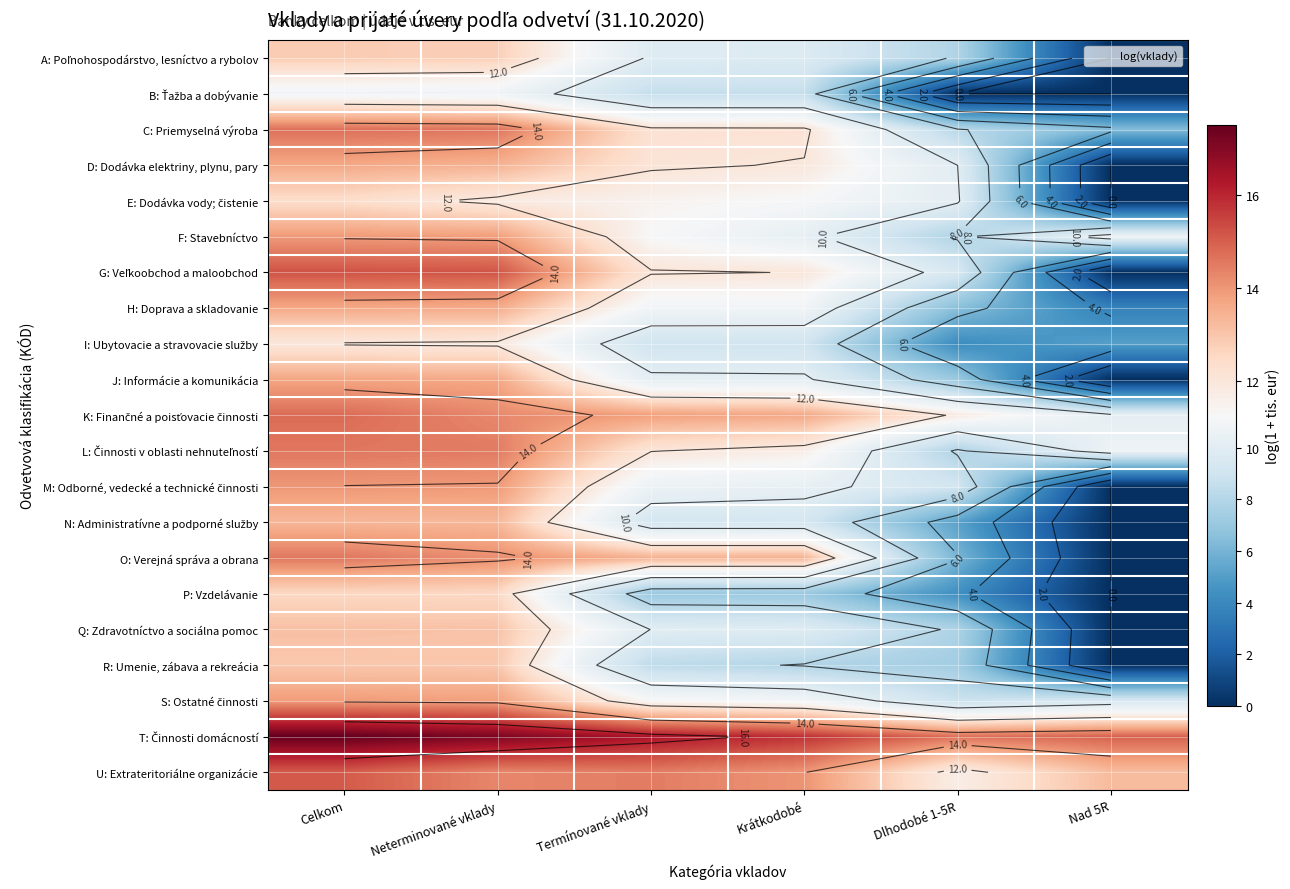

Where is U: Extrateritoriálne organizácie nearest to the value 13?

Nad 5R